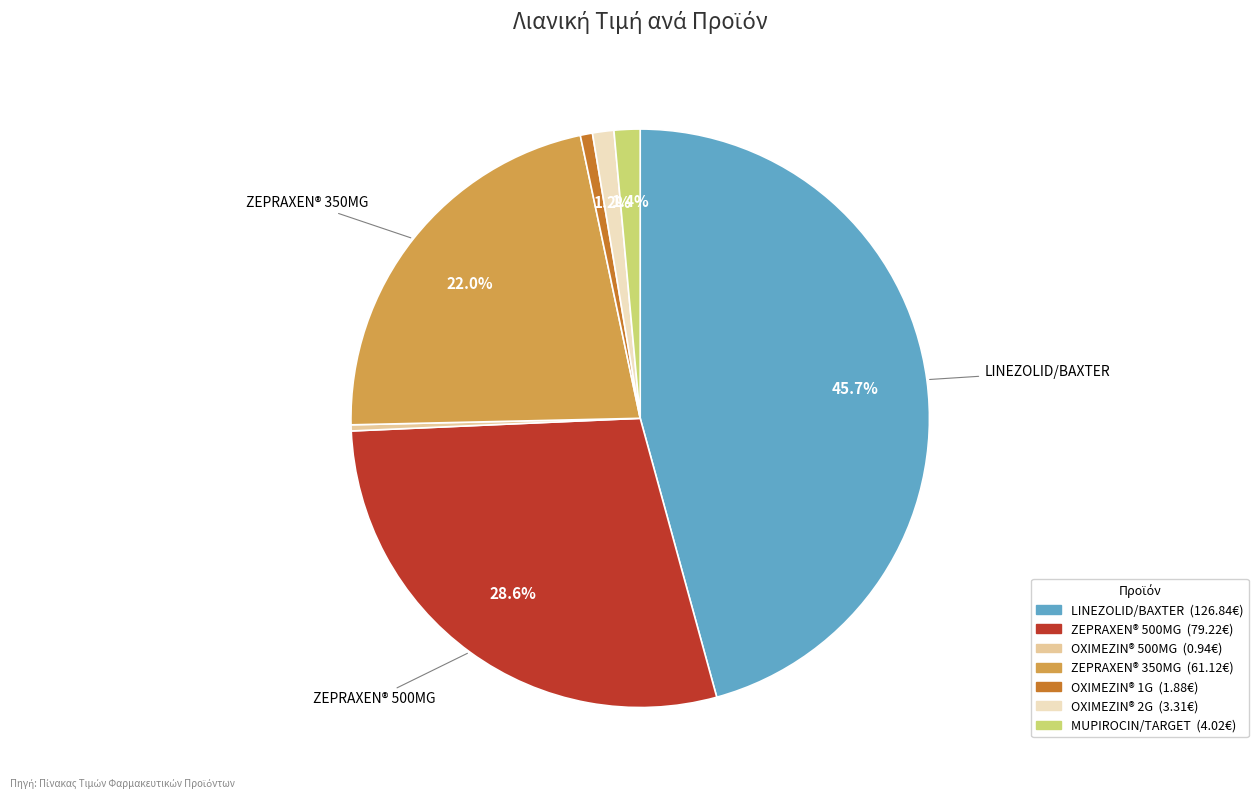

Which slice is the largest?

LINEZOLID/BAXTER